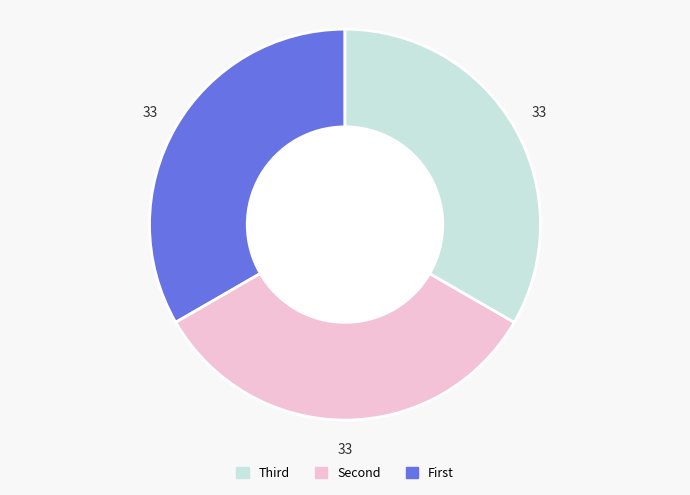

Does any single category account for the majority?

No